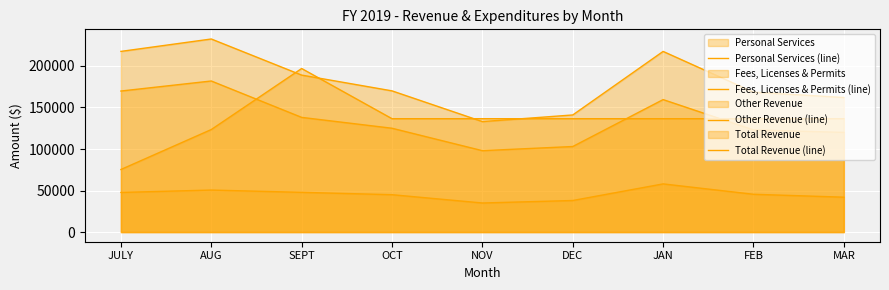

The value of Other Revenue (line) at FEB is 60691.3. True or false?

False